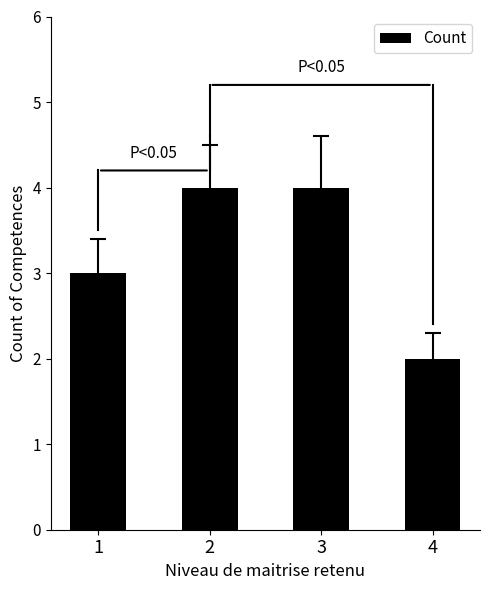

Reading left to right, transcribe all the data shown in this chart.

1=3	2=4	3=4	4=2